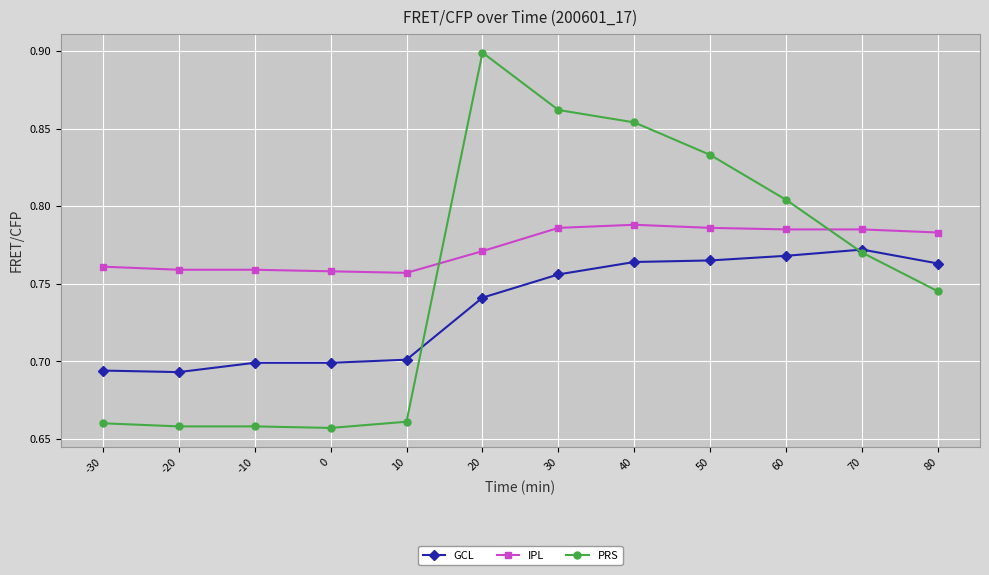

At how many categories does at least one series exceed 0?

12